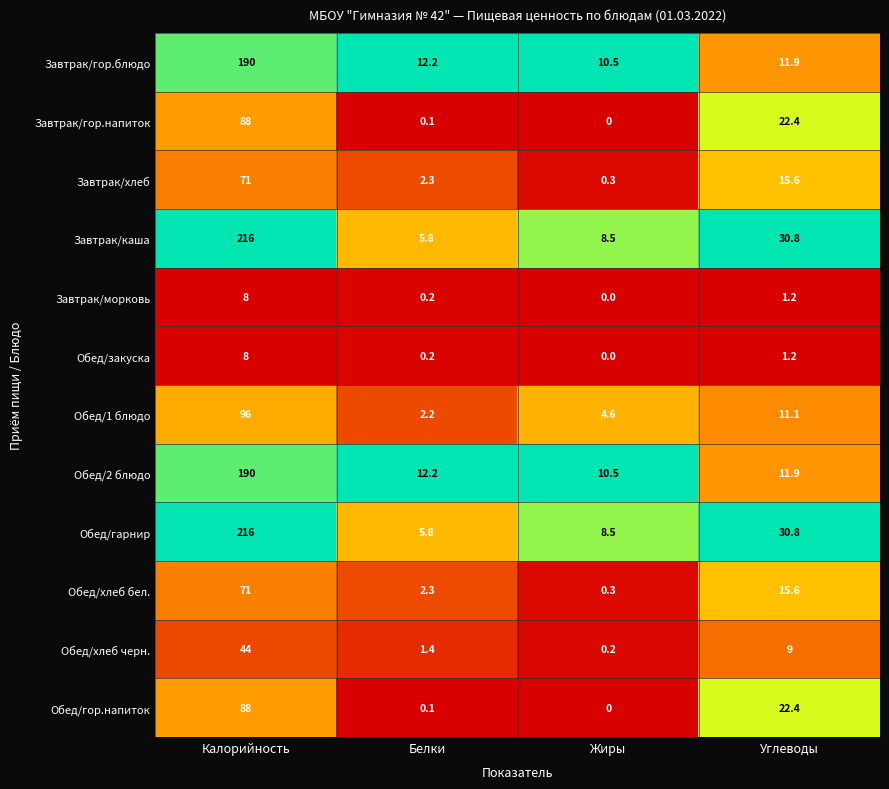

What is the sum of the Завтрак/гор.напиток values at Углеводы and Жиры?

22.4